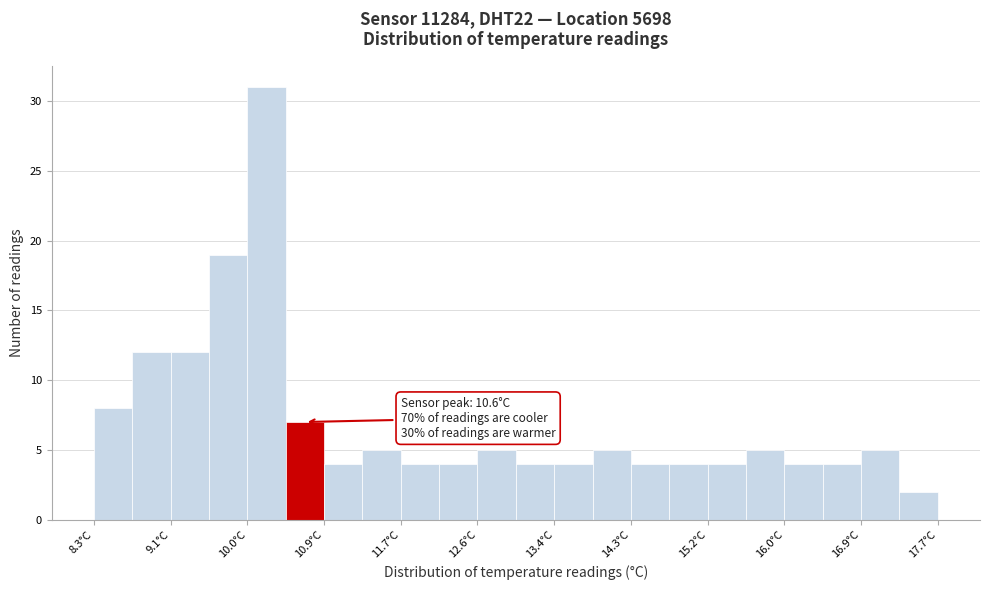

Which range on the x-axis has the tallest bar?

10.0 to 10.4